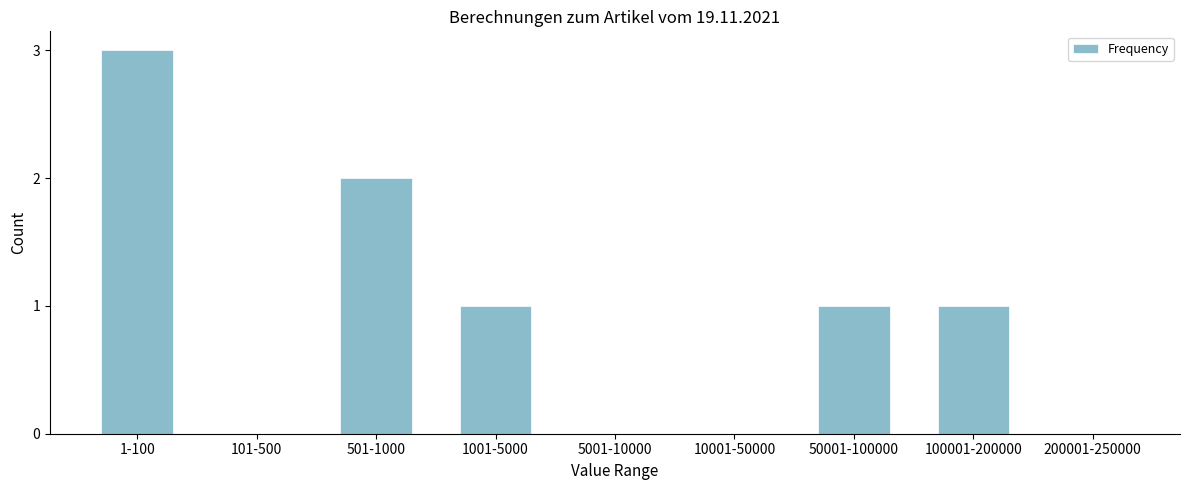

Reading left to right, list all the values displayed in this chart.

1-100=3	101-500=0	501-1000=2	1001-5000=1	5001-10000=0	10001-50000=0	50001-100000=1	100001-200000=1	200001-250000=0